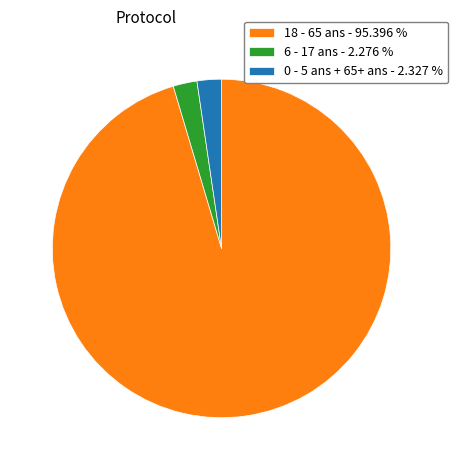

Count the number of slices in the pie.

3